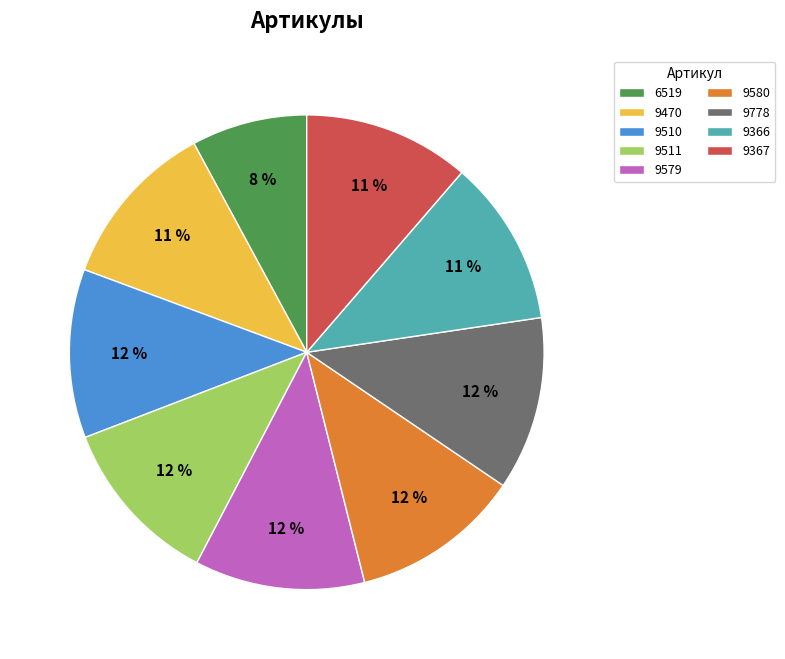

What percentage is the 9367 slice, to the nearest percent?

11%